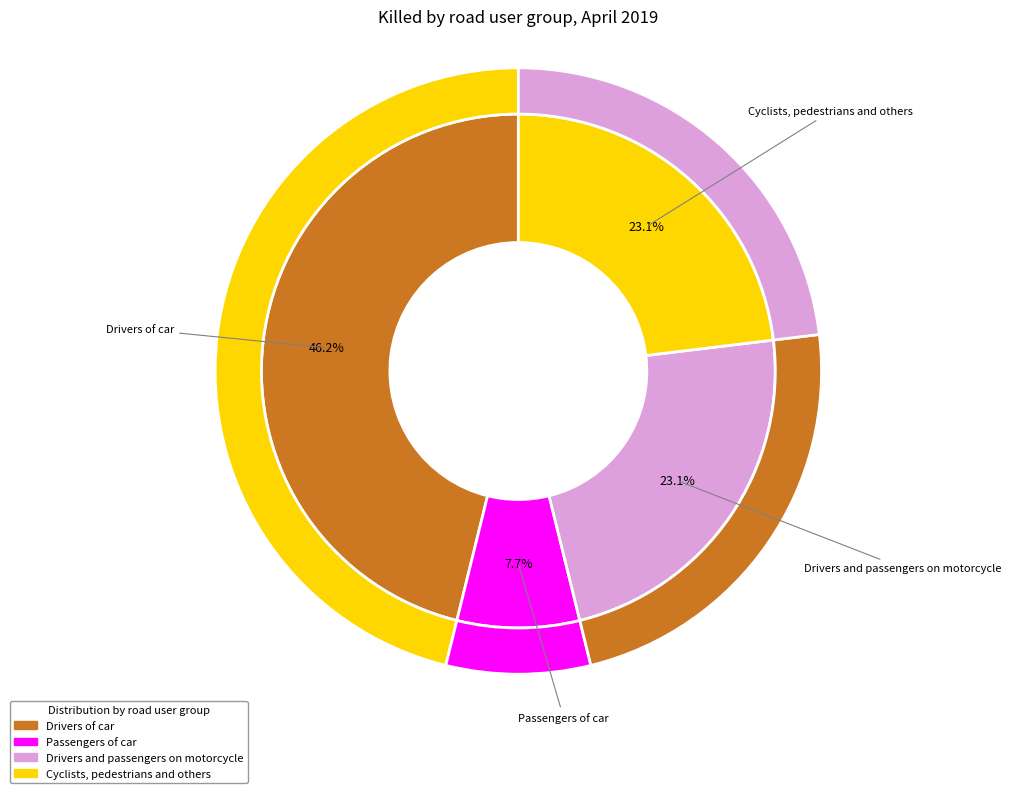

Rank the categories by value from highest to lowest.

Drivers of car, Drivers and passengers on motorcycle, Cyclists, pedestrians and others, Passengers of car